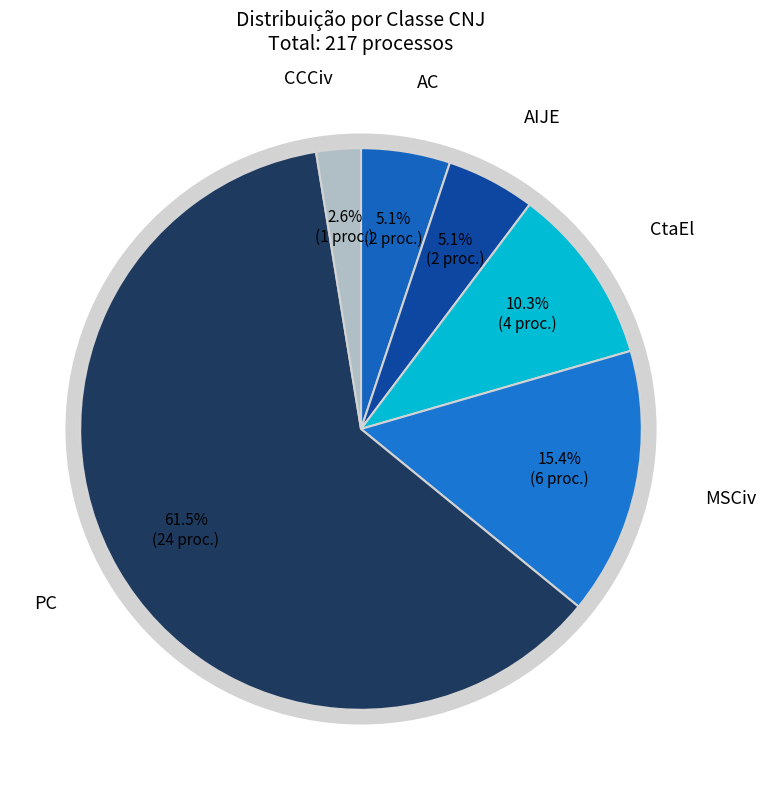

Is it true that CCCiv is 6% of the pie?

False